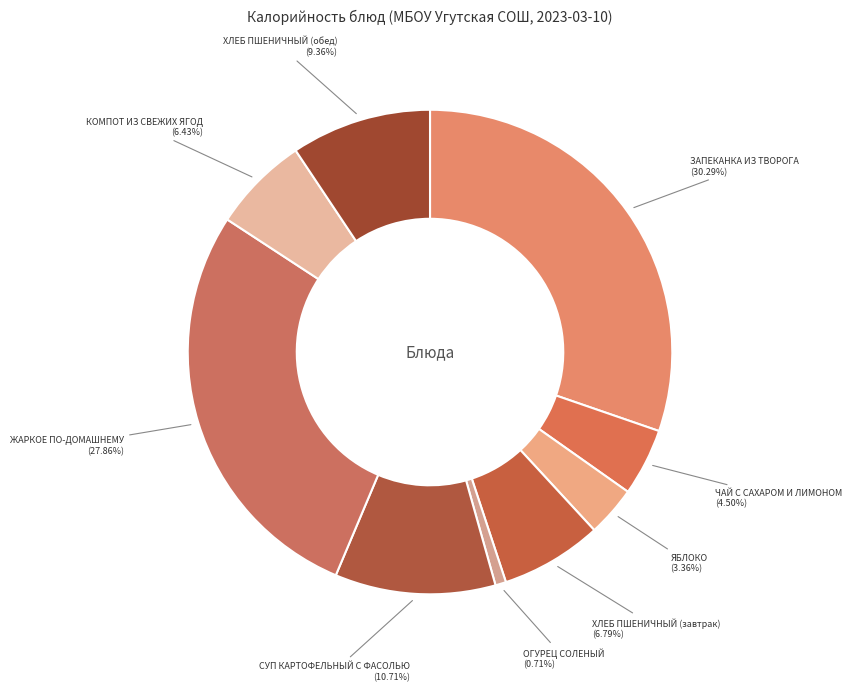

How many slices are in this pie chart?

9